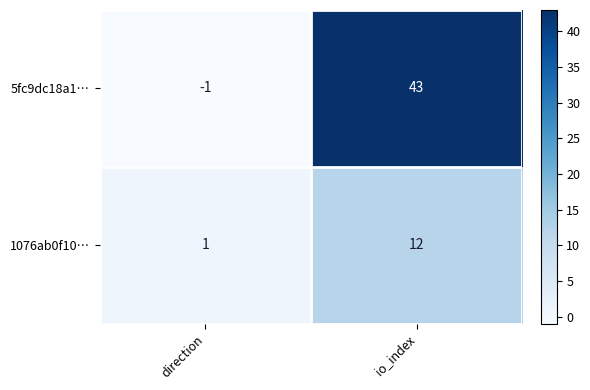

What is the sum of the 5fc9dc18a1… values at io_index and direction?

42